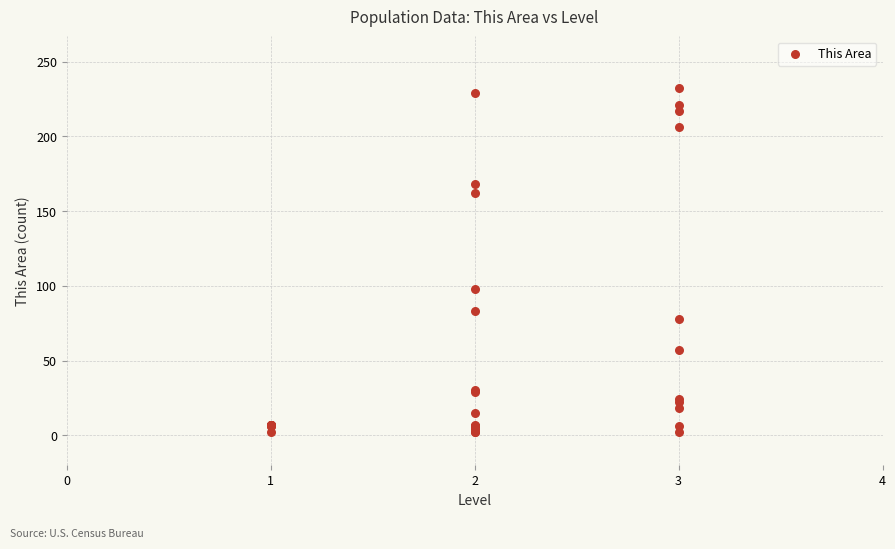

What Y value in the scatter plot is closest to 117?

98